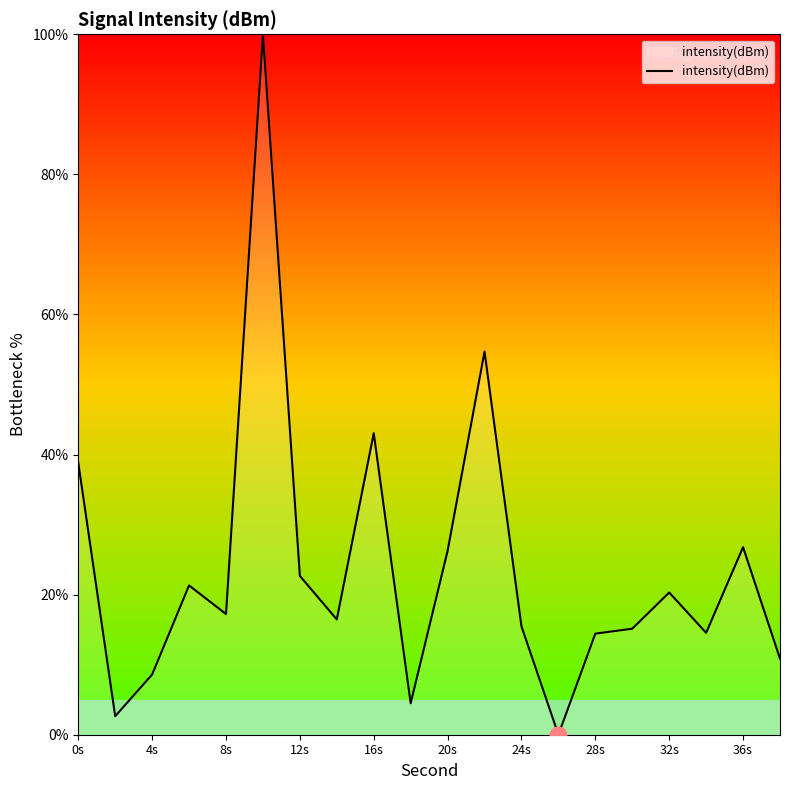

What is the sum of all values?

473.7